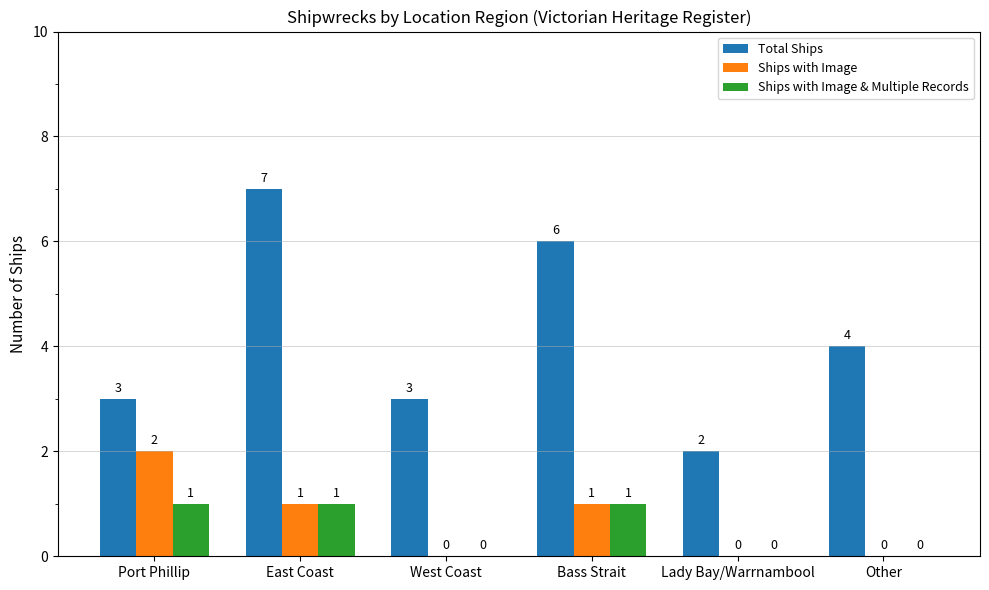

Where is Total Ships nearest to the value 4?

Other